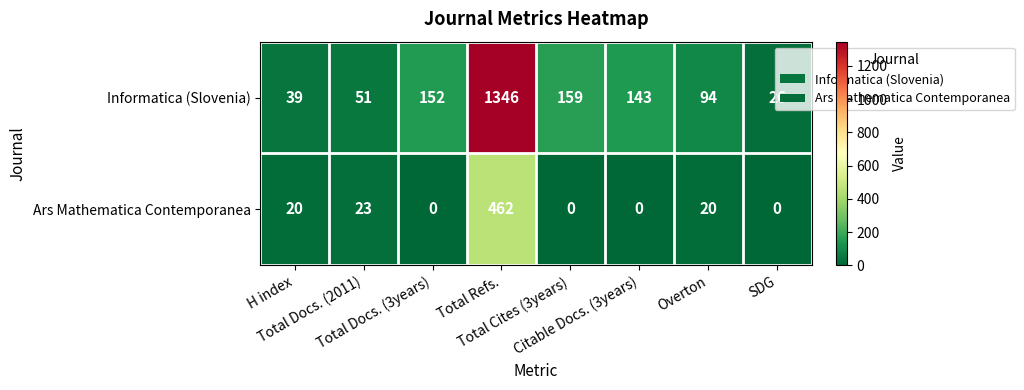

What is the difference between the maximum and minimum values in the Ars Mathematica Contemporanea series?

462